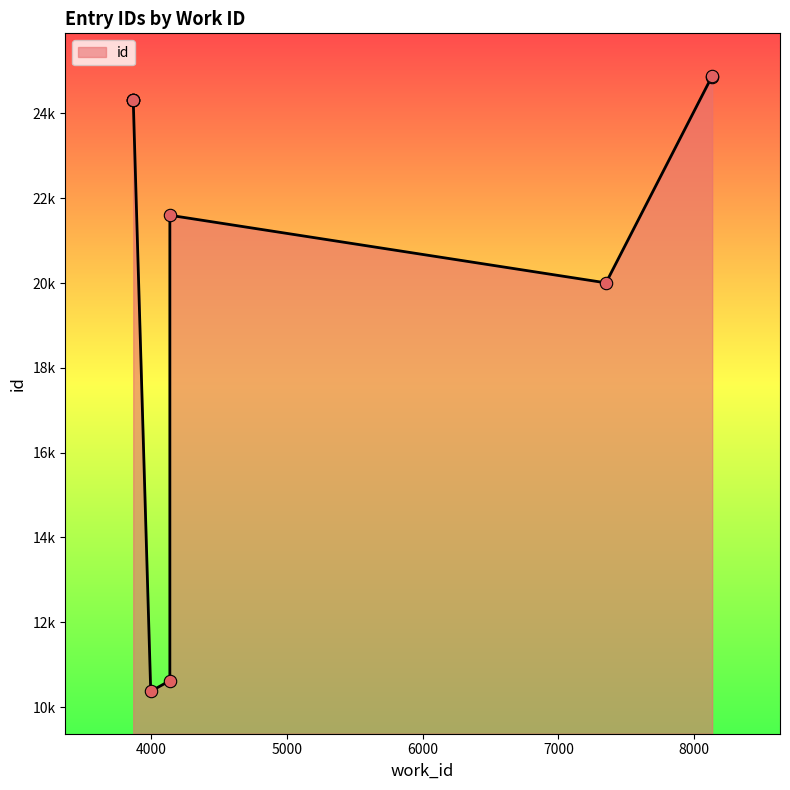

What is the change in value from 7351 to 8134?

+4884